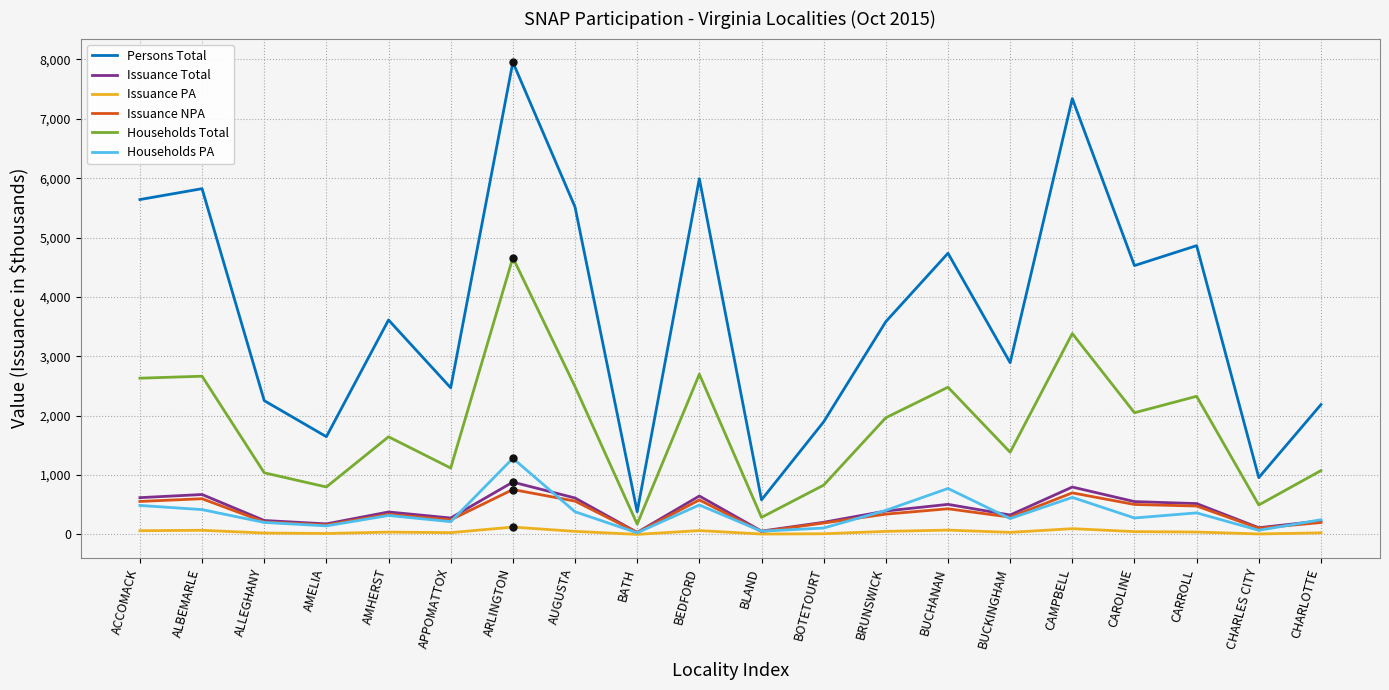

How many series are shown in this chart?

6